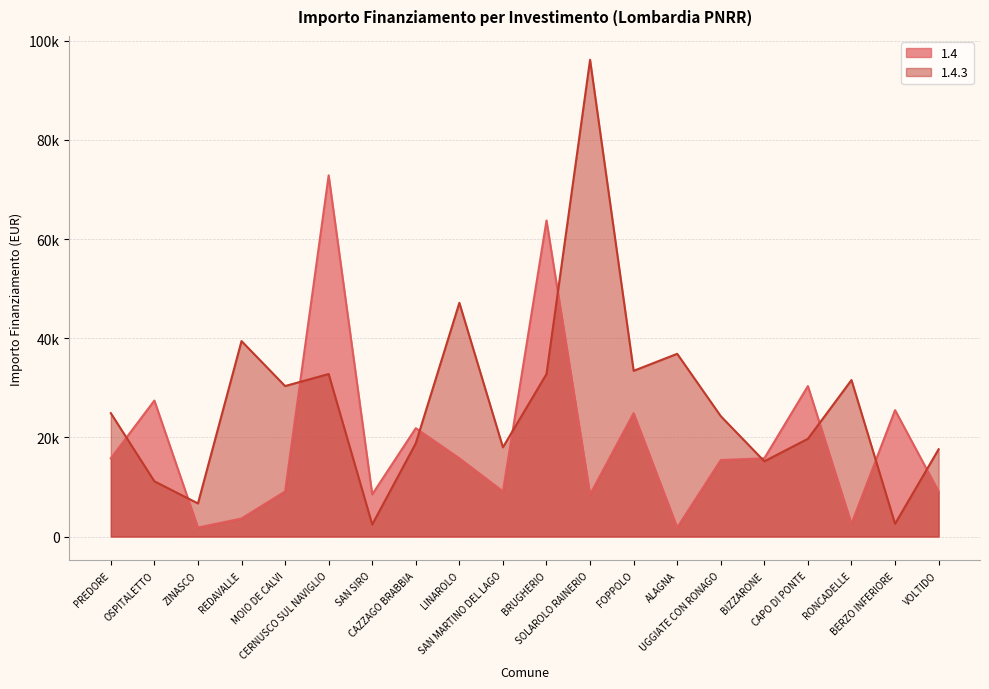

How many intersections are there between 1.4.3 and 1.4?

10